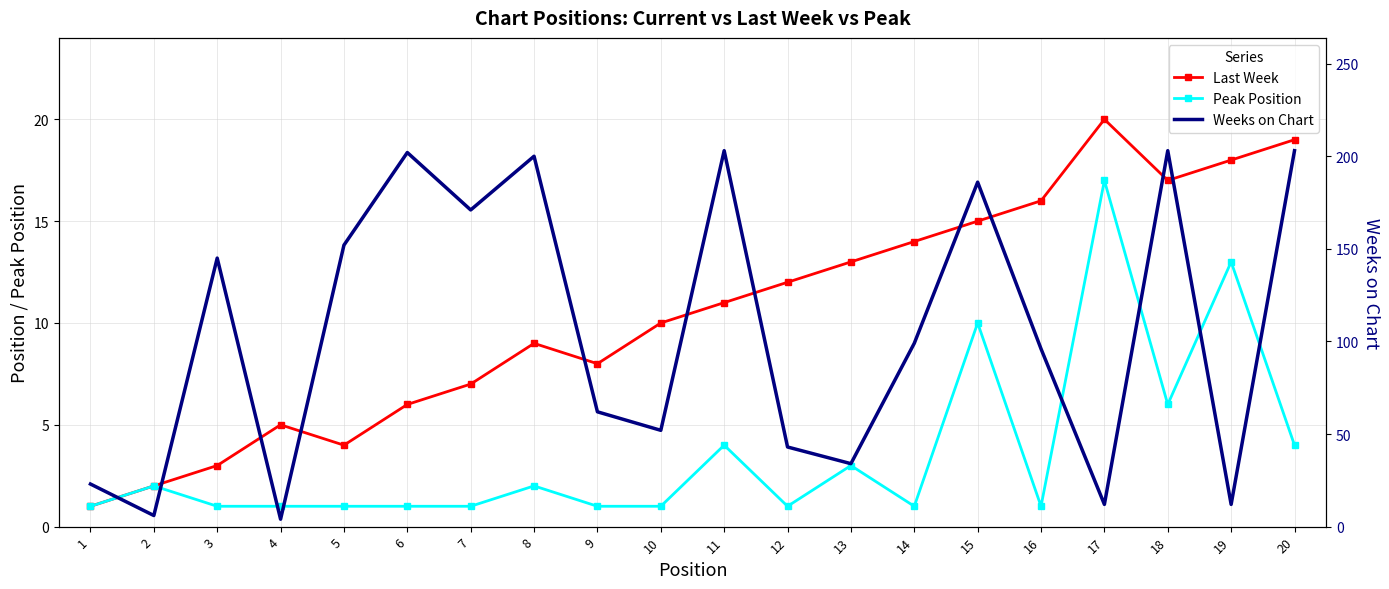

At which label does Weeks on Chart reach its peak?

11